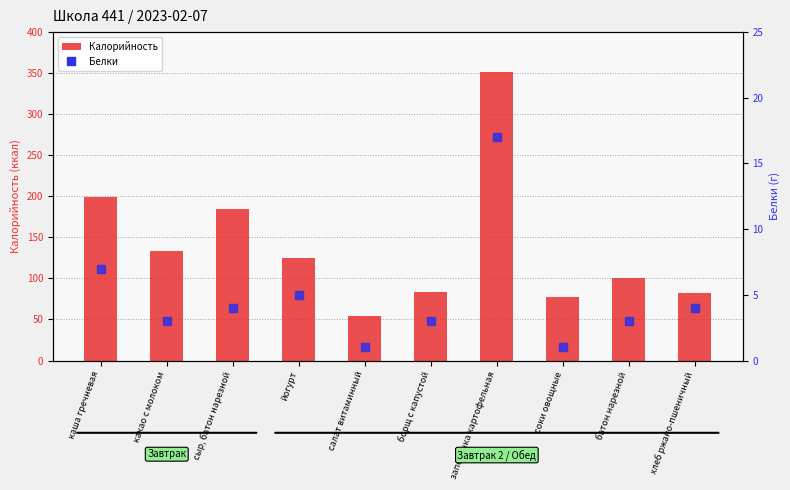

How many values in the Белки series exceed 4?

3